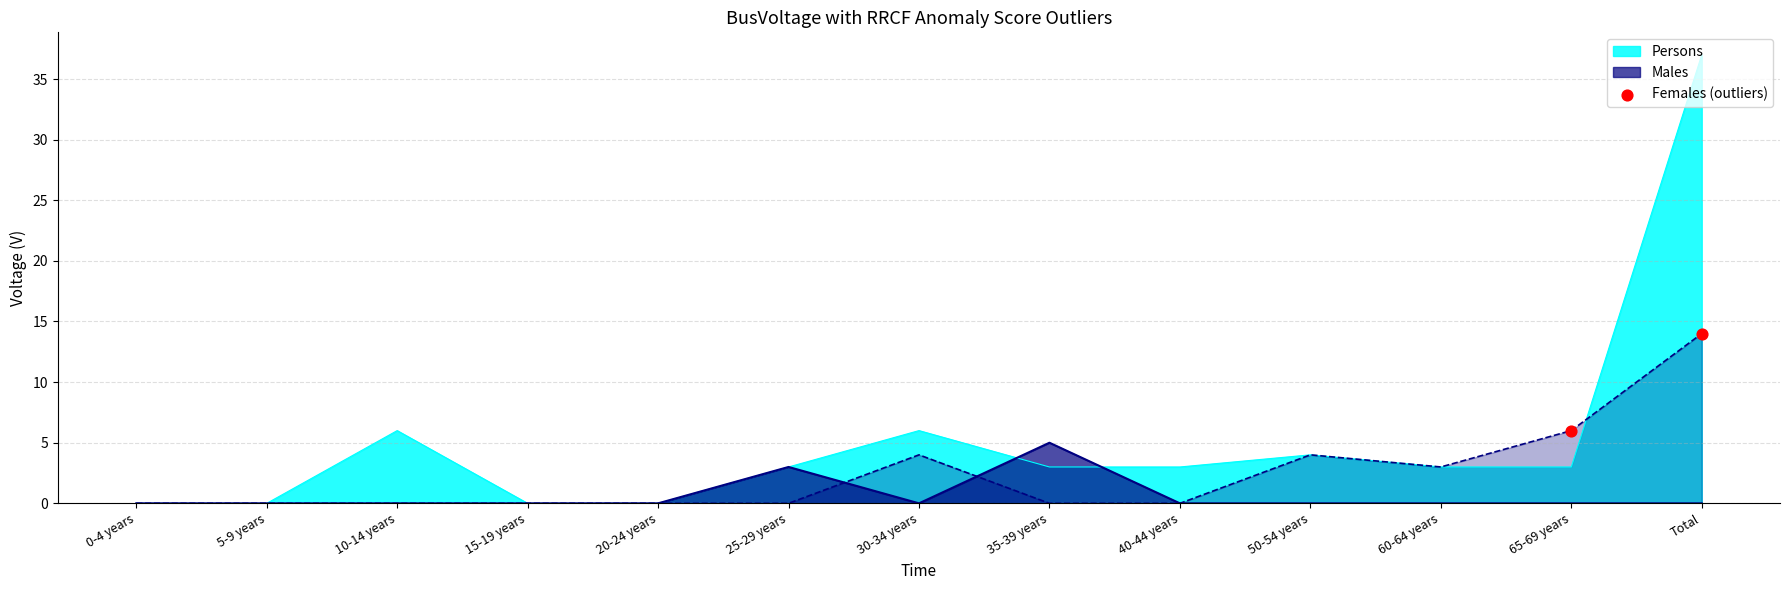

What is the highest value of the Males series?

5